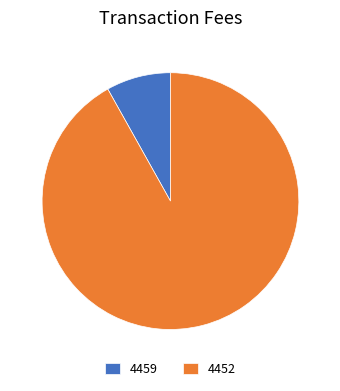

Which has a higher value, 4452 or 4459?

4452